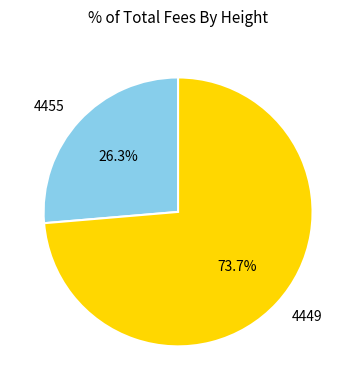

Rank the categories by value from lowest to highest.

4455, 4449